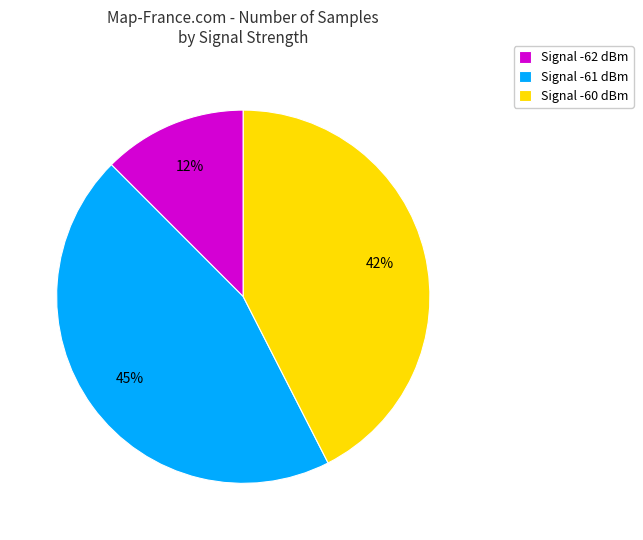

To the nearest percent, what percentage of the pie is Signal -61 dBm?

45%